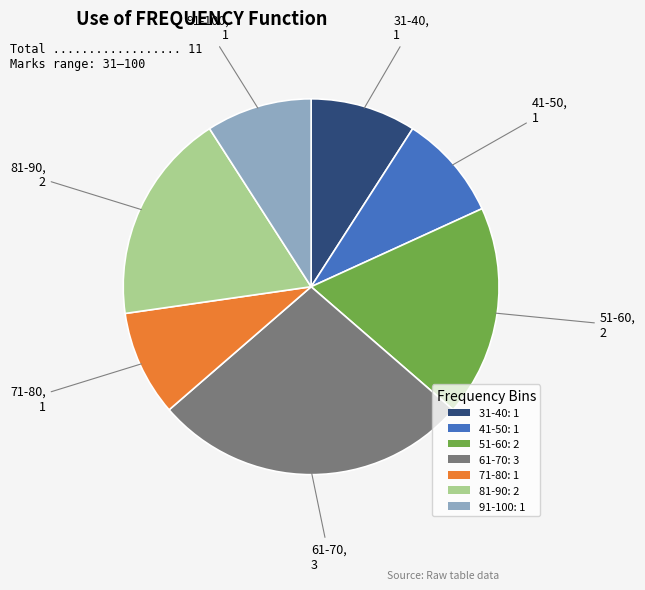

Approximately how many times larger is the value at 71-80: 1 compared to 91-100: 1?

1.0